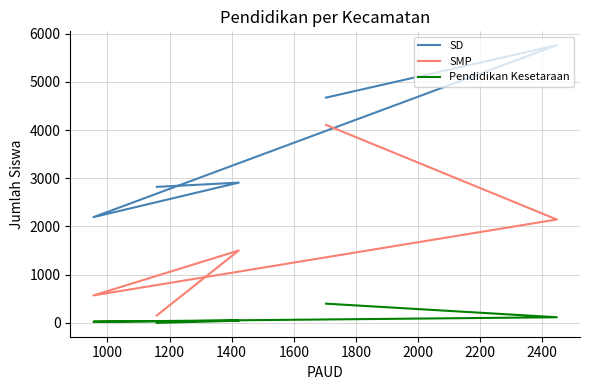

What is the sum of the Pendidikan Kesetaraan values at 1200 and 1400?

140